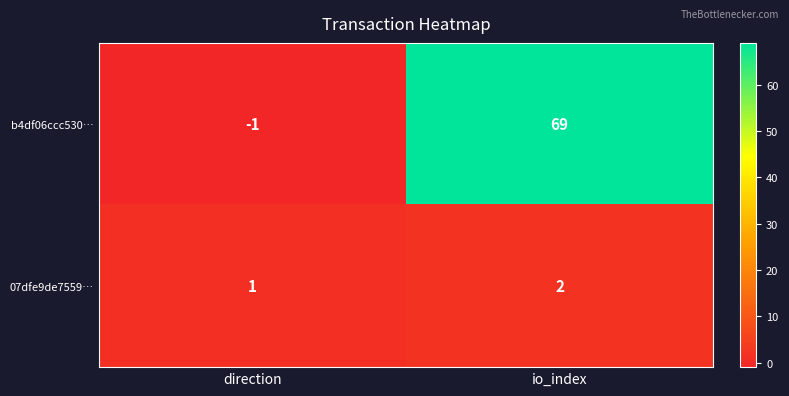

Rank the series at io_index from lowest to highest value.

07dfe9de7559…, b4df06ccc530…